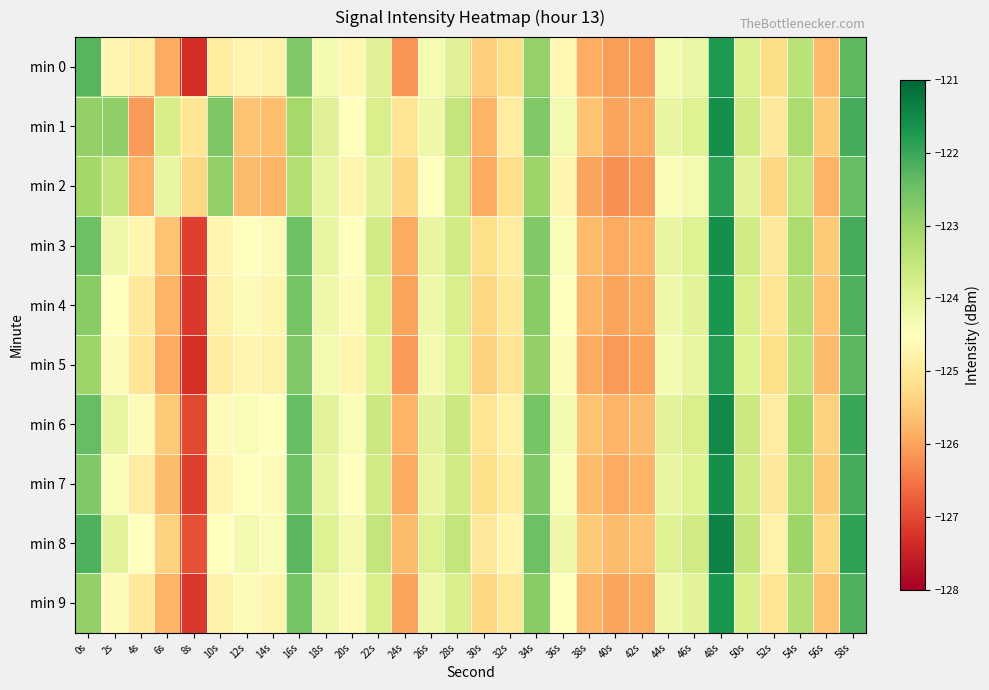

At how many categories does at least one series exceed -123?

7